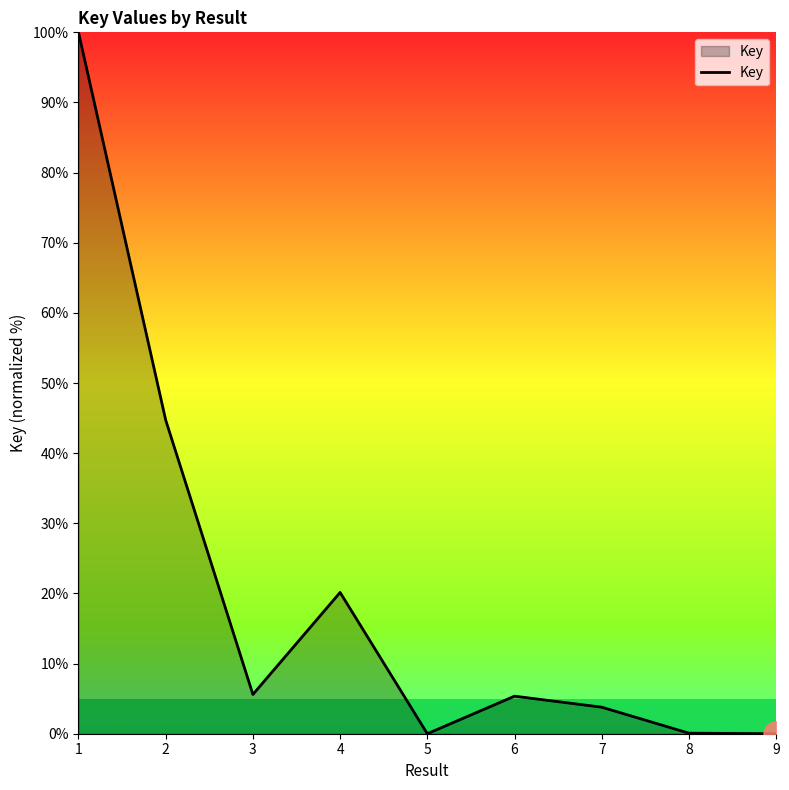

How many lines are shown in the chart?

1